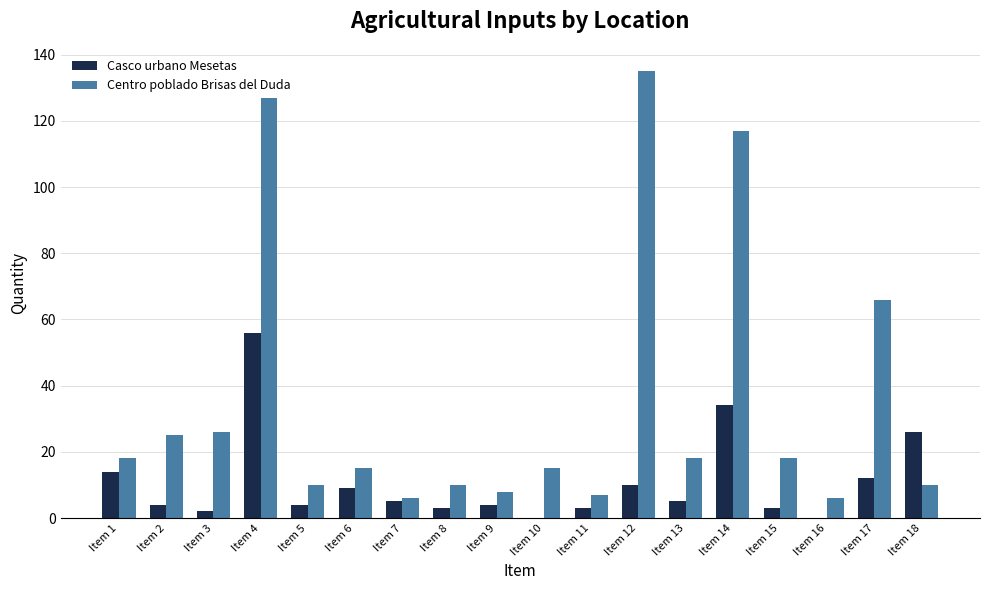

Where does the Casco urbano Mesetas series first go above 5?

Item 1